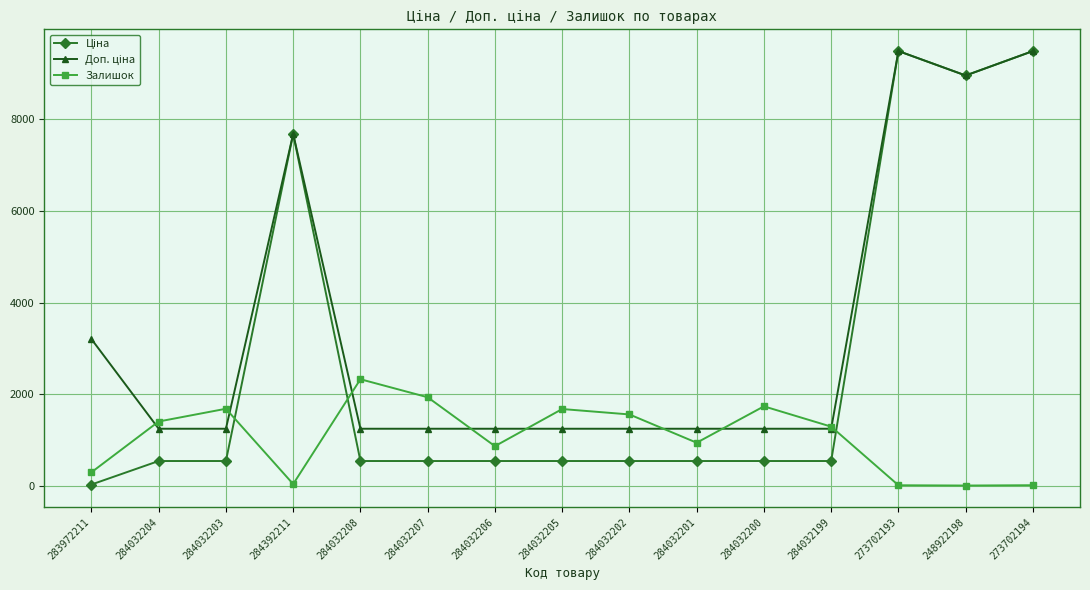

At which label does Залишок reach its peak?

284032208